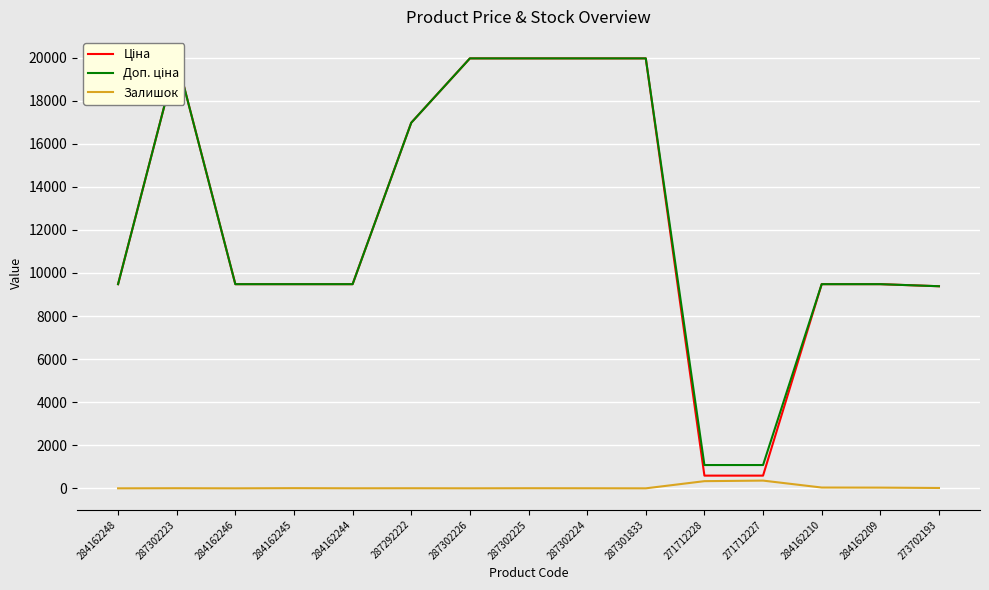

At which category does Залишок reach its first local peak?

287302223